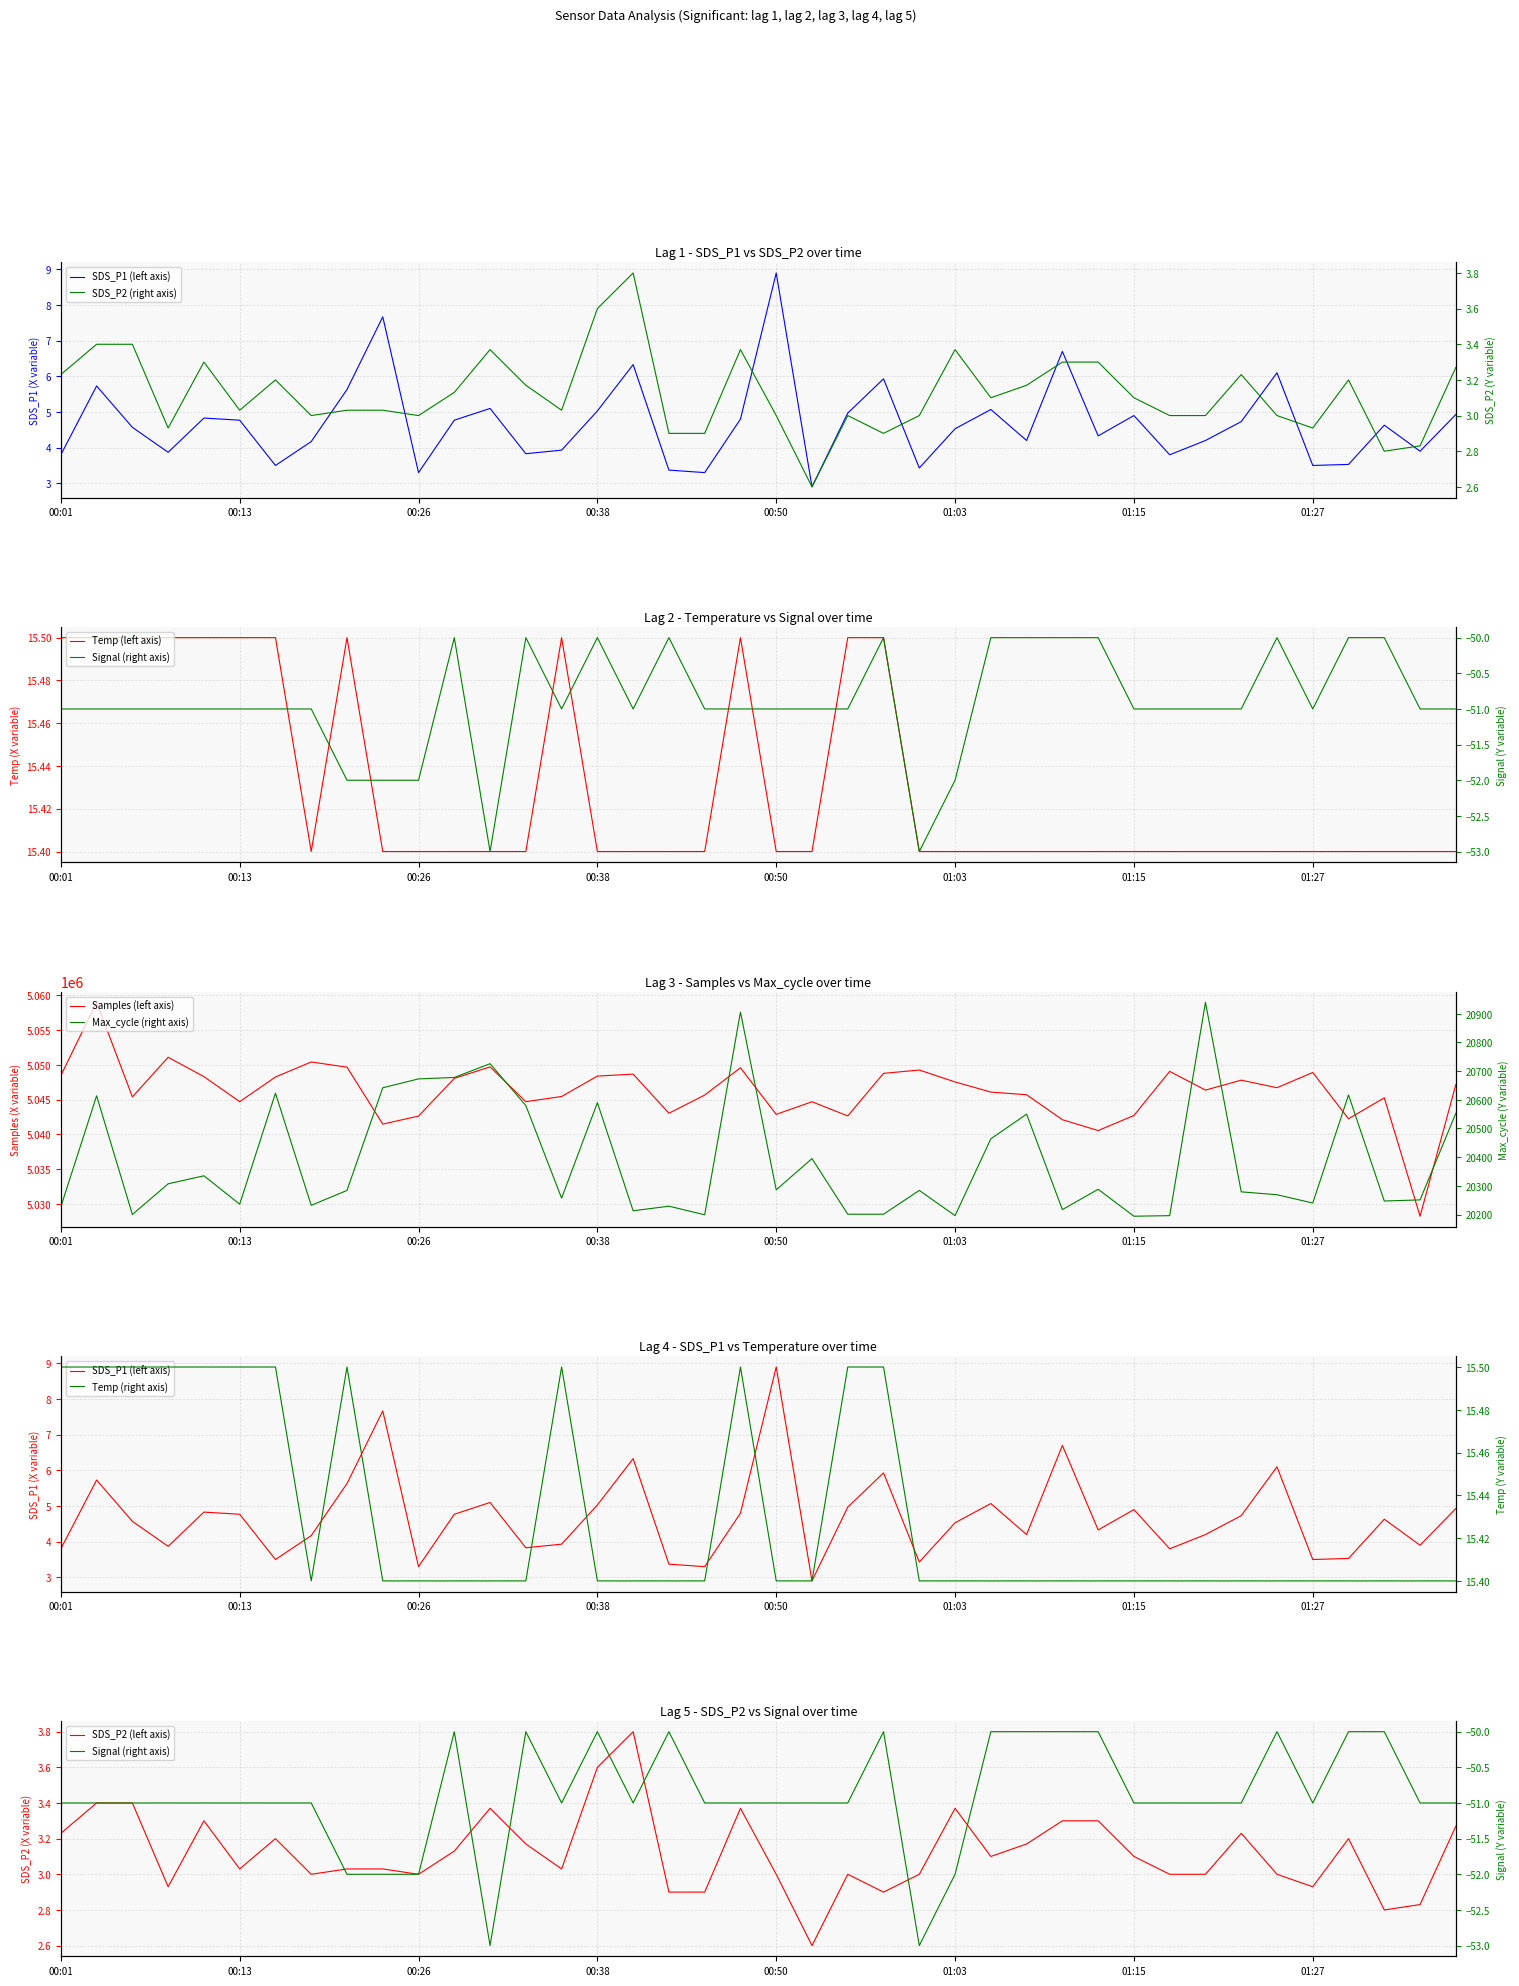

True or false: Temp has a value of 21.0 at 33.

False